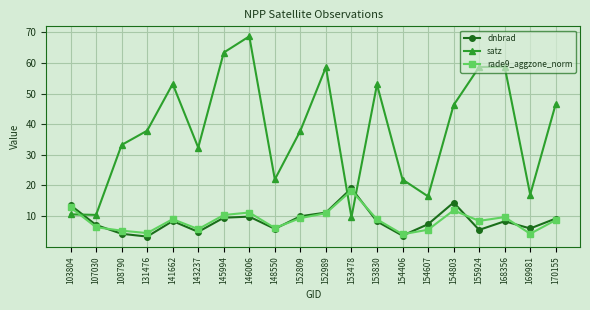

In dnbrad, how many points are higher than both neighbors (excluding endpoints)?

5